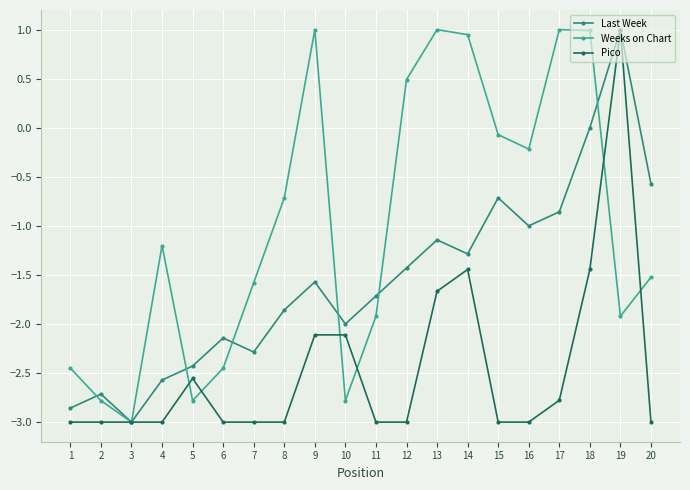

Which series changed the most between 14 and 15?

Pico